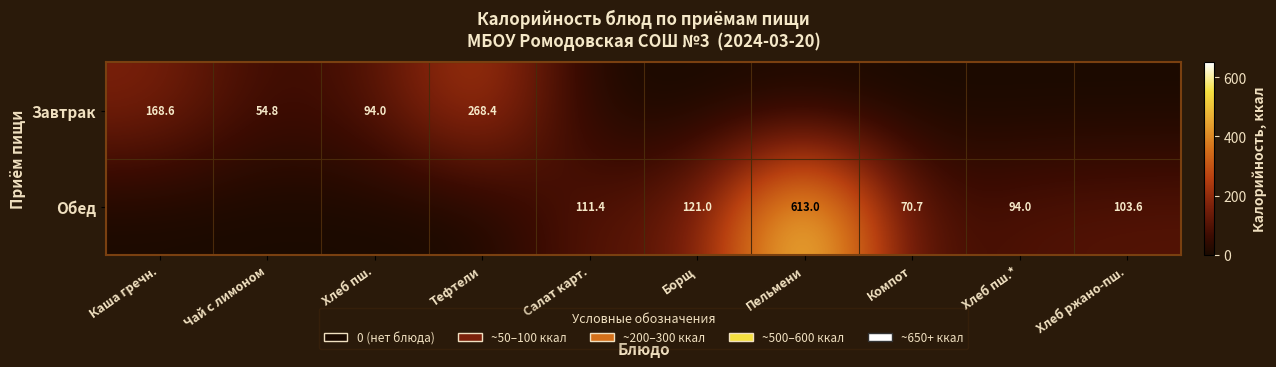

The value of Обед at Пельмени is 1028.5. True or false?

False